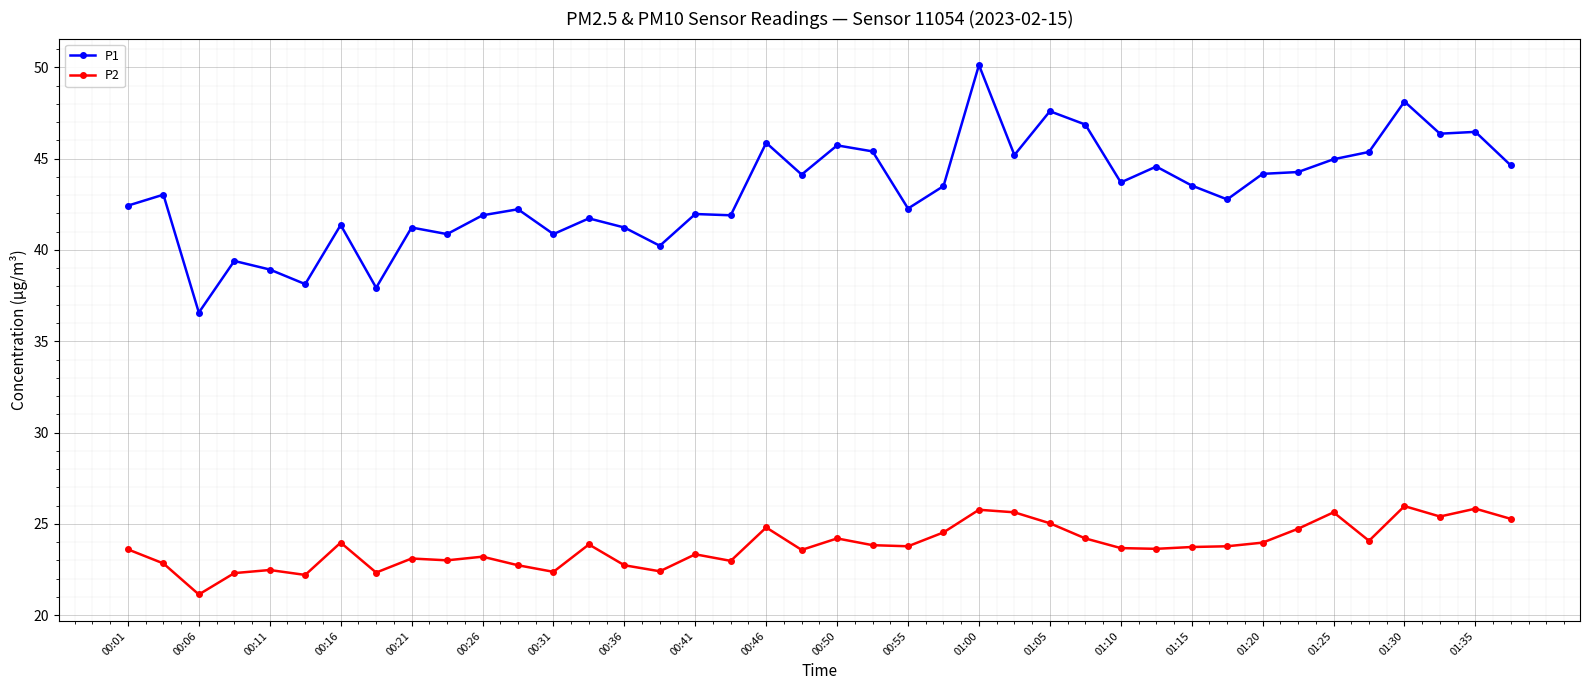

True or false: P2 and P1 cross at least once.

False